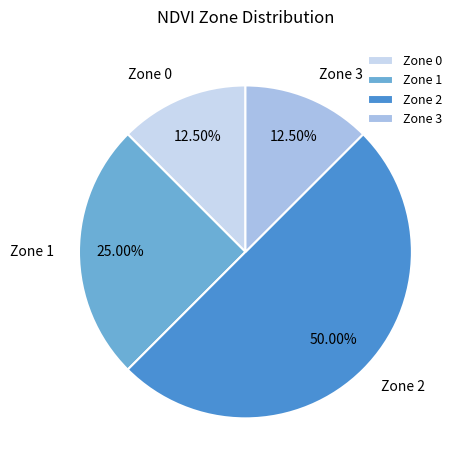

How many segments does this pie chart have?

4